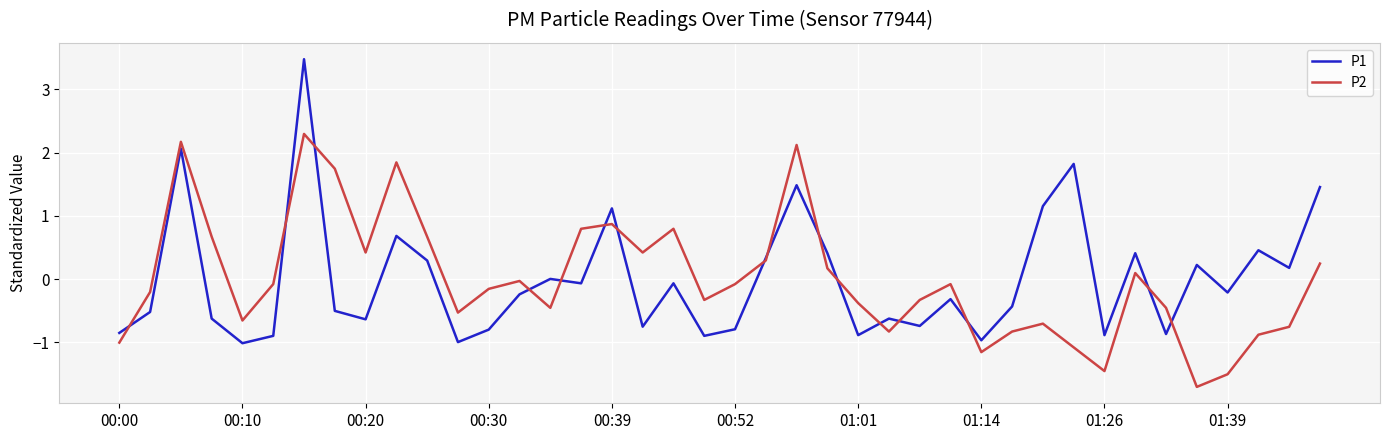

Which series has the largest range (max minus min)?

P1